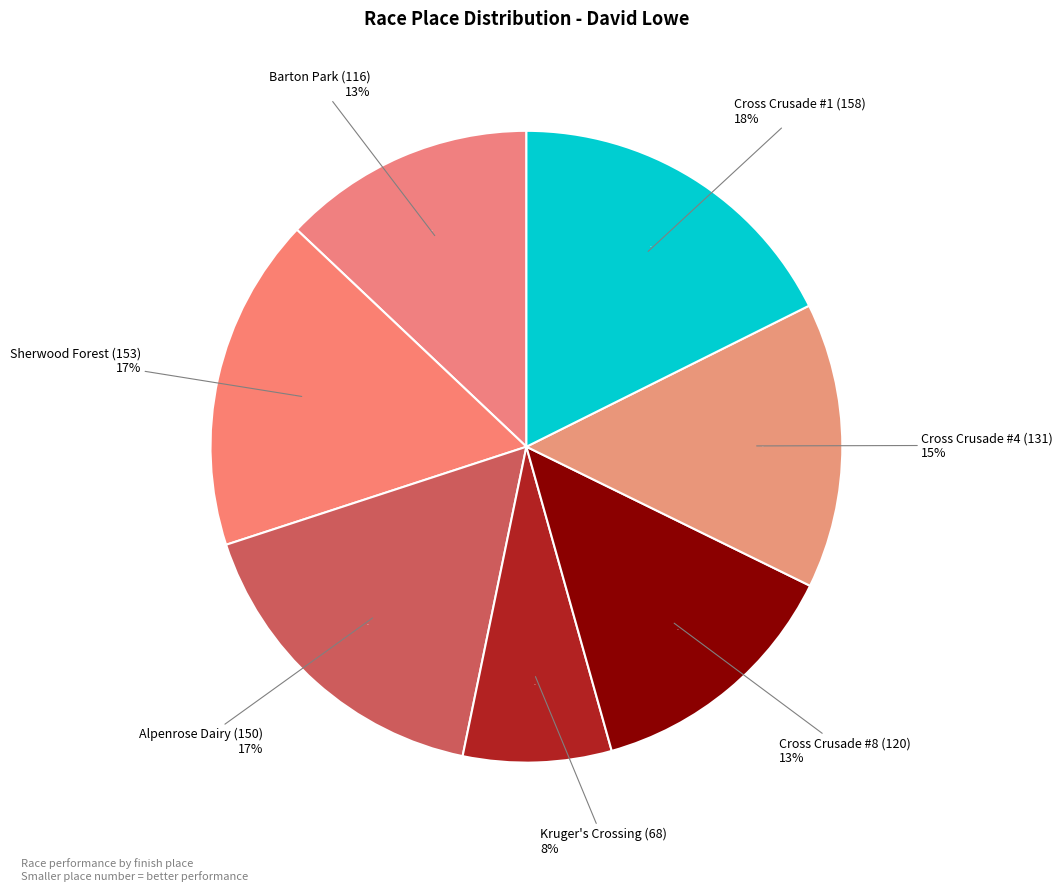

What is the smallest slice in the pie chart?

Kruger's Crossing (68)